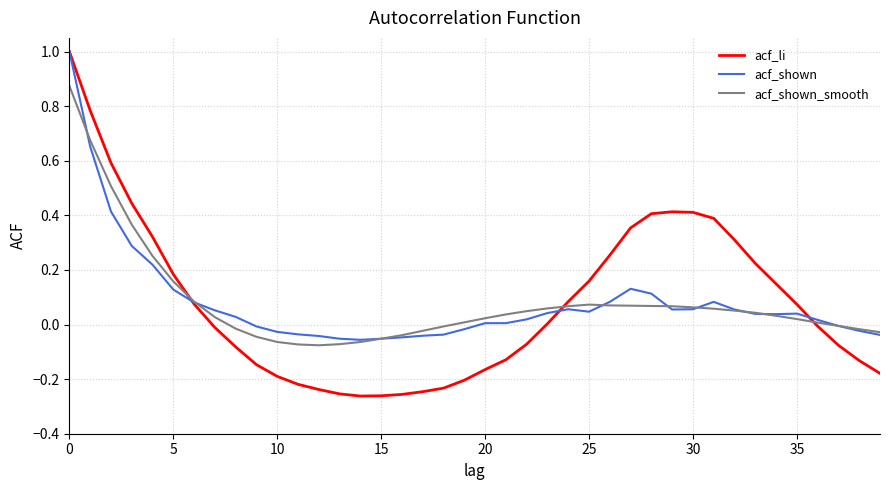

What is the difference between the maximum and minimum values in the acf_shown series?

1.1